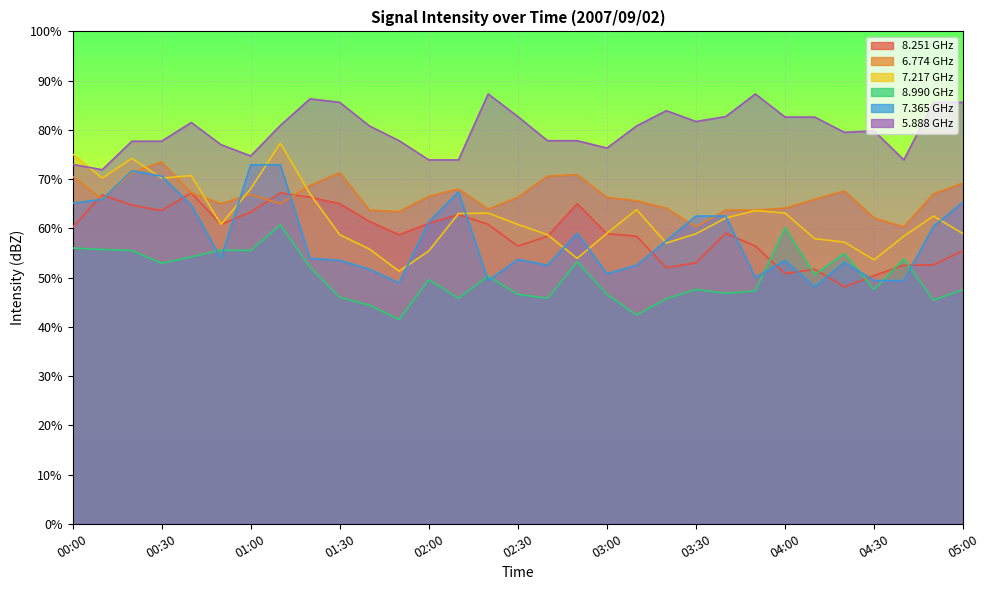

Where does the 5.888 series first go above 80?

00:40